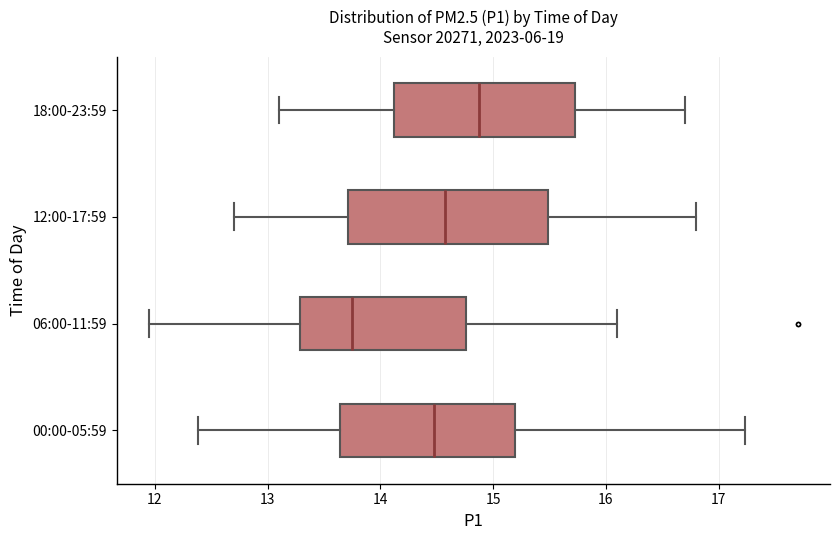

Which box has the furthest to the left median line?

06:00-11:59